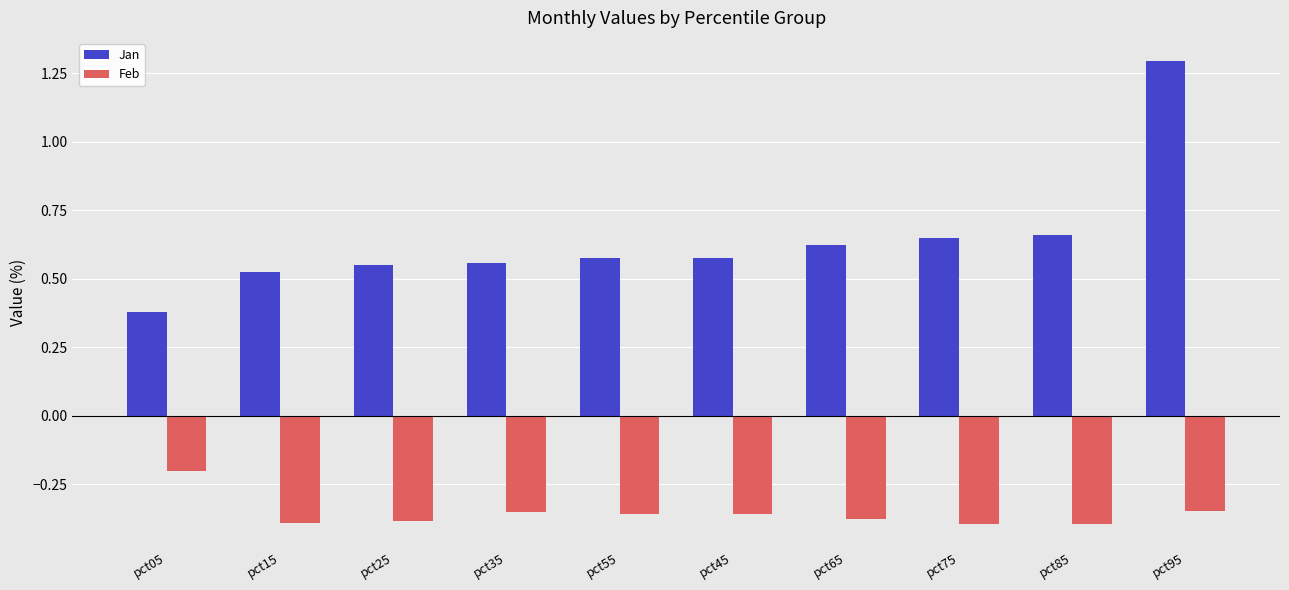

How many Jan values are between 0 and 1?

9